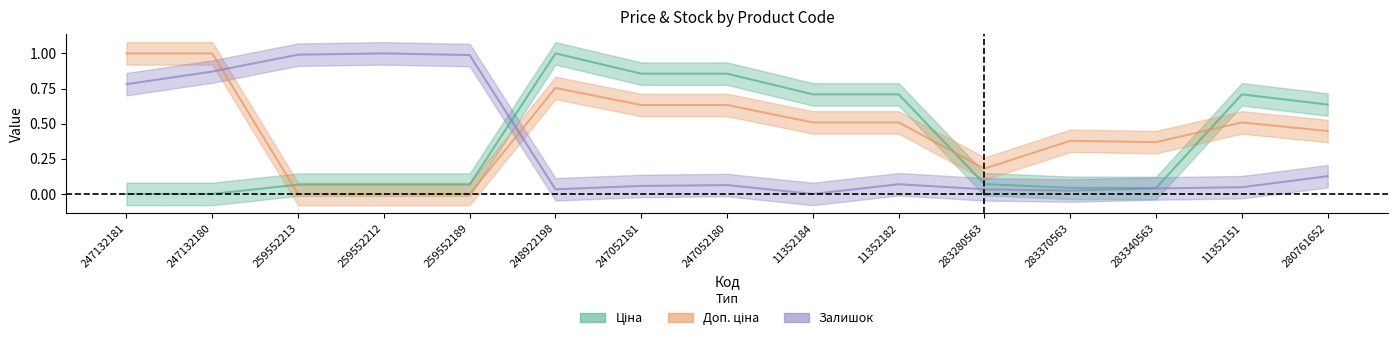

At which label is Ціна closest to 0?

247132181